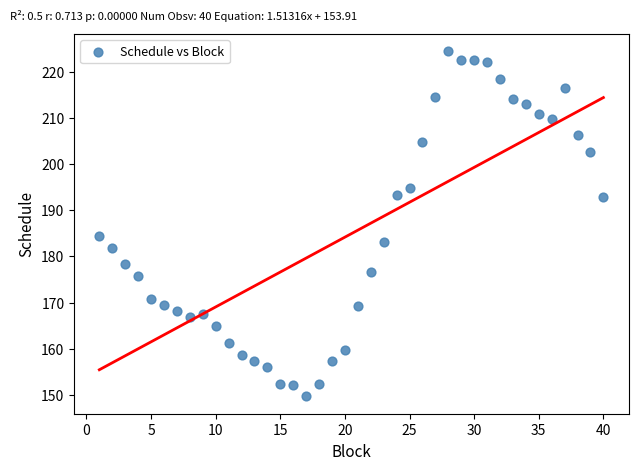

What Y value in the scatter plot is closest to 187?

184.3